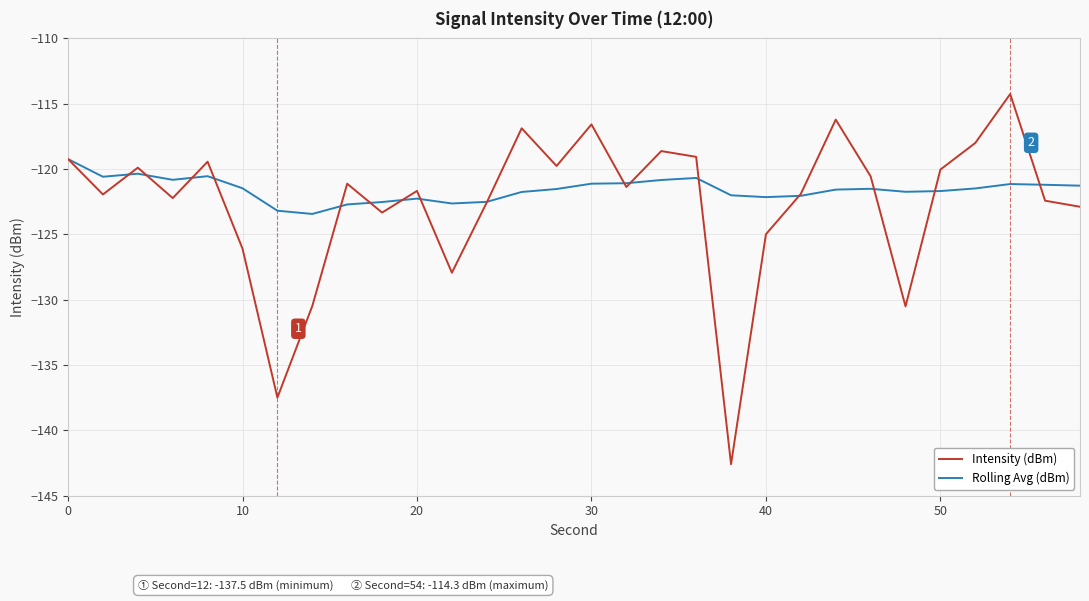

What is the smallest value displayed?

-142.6